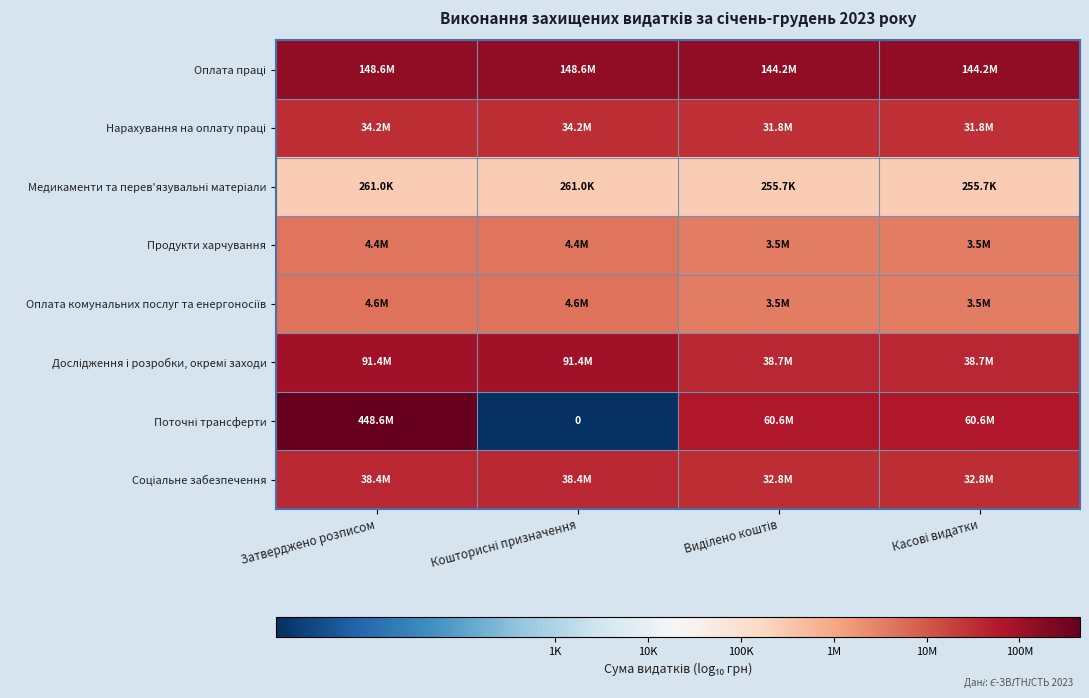

At which label does Дослідження і розробки, окремі заходи reach its peak?

Затверджено розписом